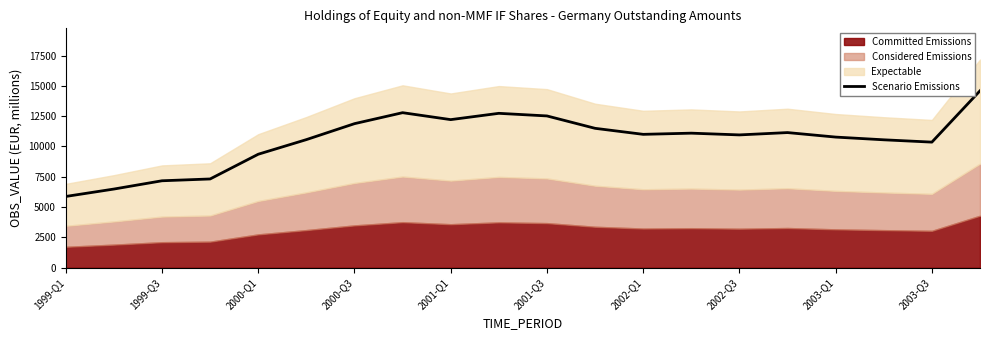

Reading left to right, extract all data points from this chart.

5879.4	6490.6	7173.1	7321.9	9361.0	10565.5	11880.4	12785.7	12213.6	12733.0	12517.9	11497.1	11000.7	11097.6	10953.9	11146.0	10774.6	10550.2	10358.9	14590.2